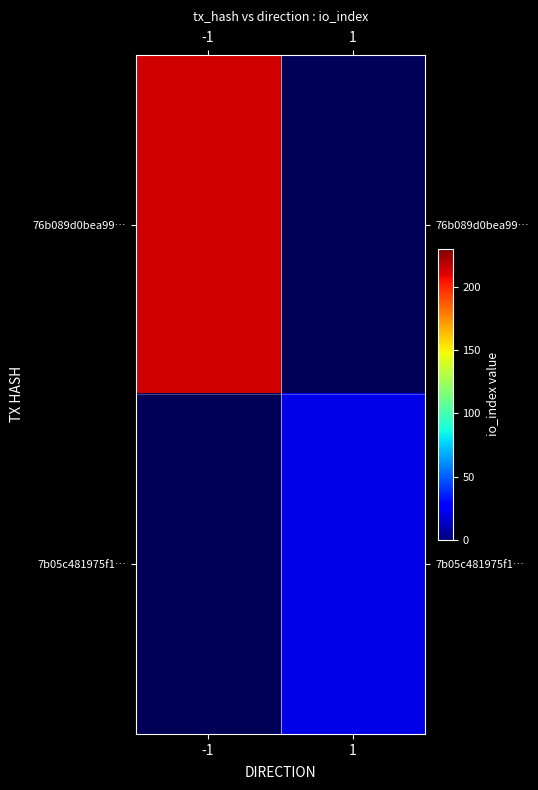

Which label corresponds to the largest value in the chart?

-1